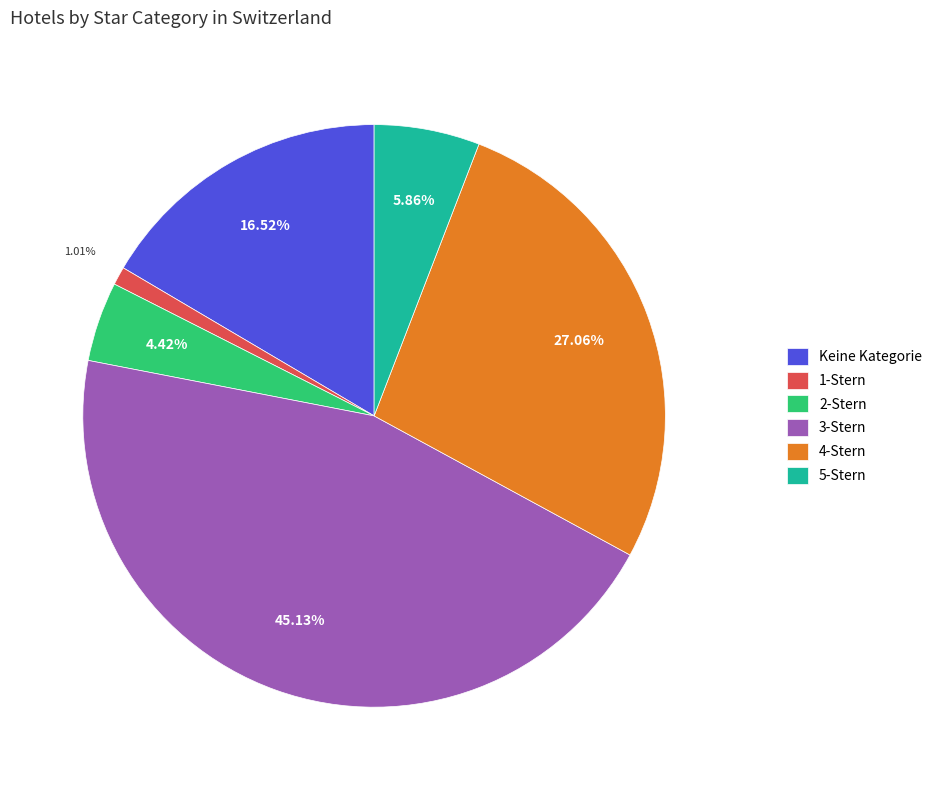

To the nearest percent, what is the average slice percentage?

17%